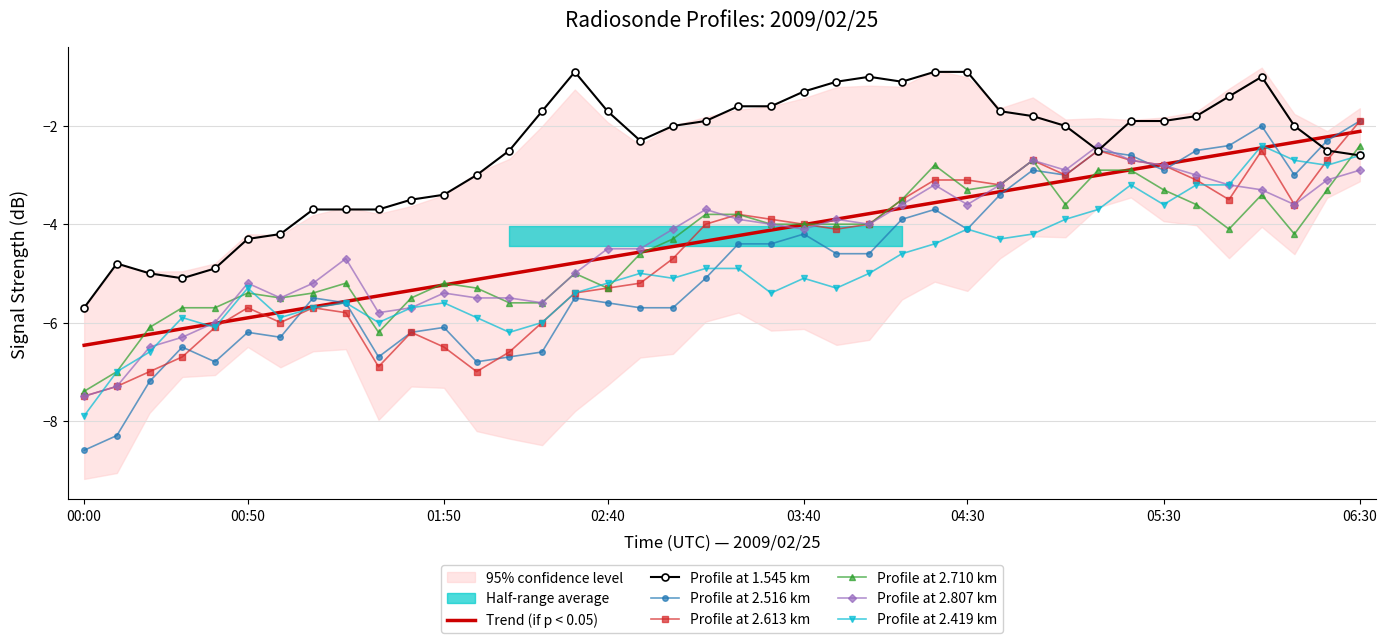

What is the total value across all series at 2009/02/25 00:10?

-41.7